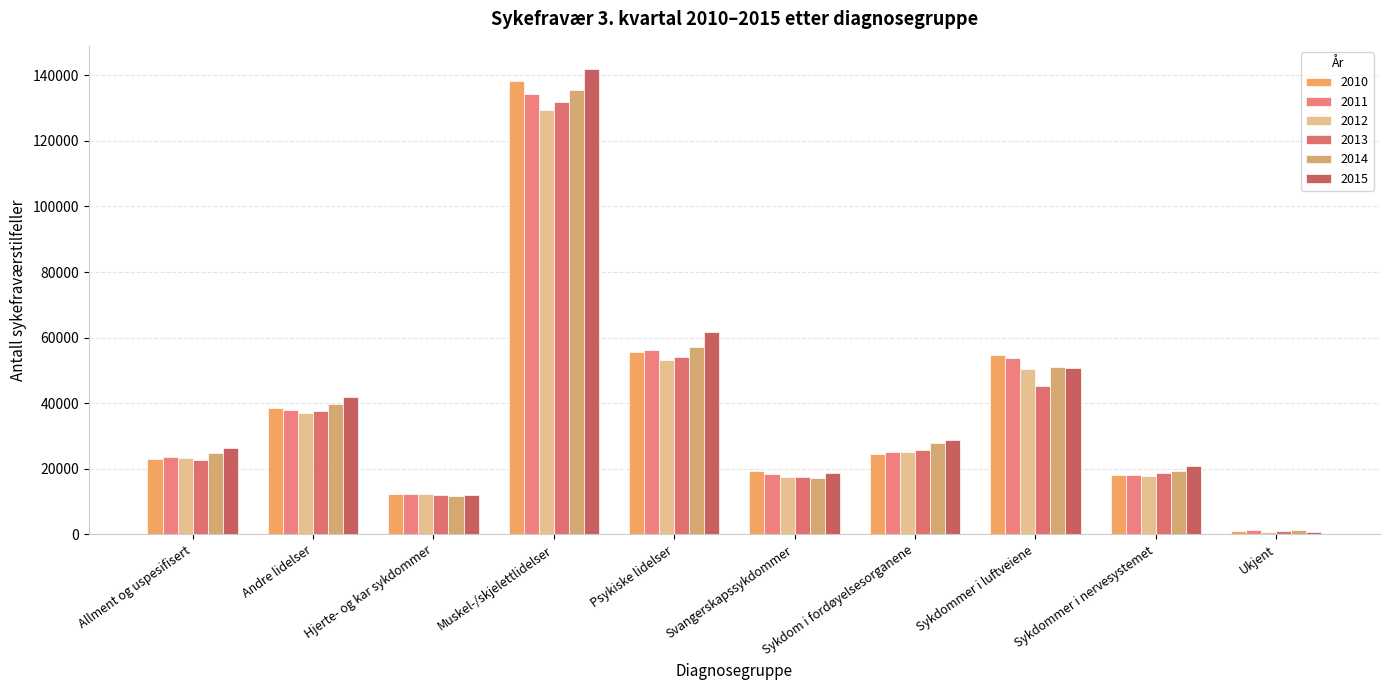

Reading right to left, transcribe all the data shown in this chart.

2010: 885	18051	54606	24413	19339	55572	138225	12369	38685	22921
2011: 1341	18214	53921	25243	18344	56130	134298	12315	37982	23465
2012: 827	17936	50490	24982	17485	53140	129545	12233	36932	23337
2013: 888	18565	45231	25859	17488	54131	131791	11885	37677	22767
2014: 1418	19416	50921	27799	17276	57221	135504	11670	39688	24715
2015: 766	20907	50628	28630	18597	61644	141906	11928	41818	26485